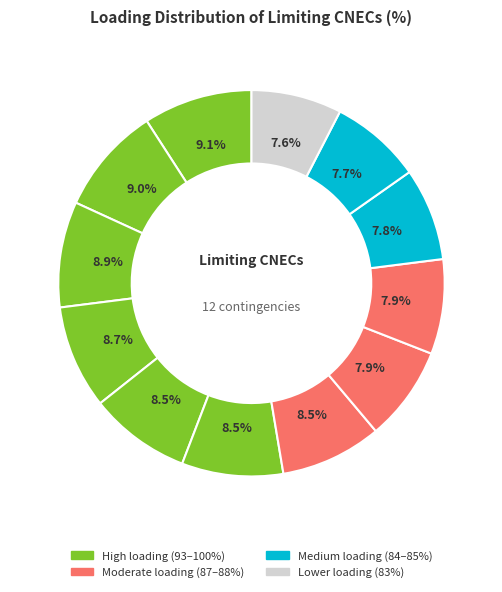

How many segments does this pie chart have?

12